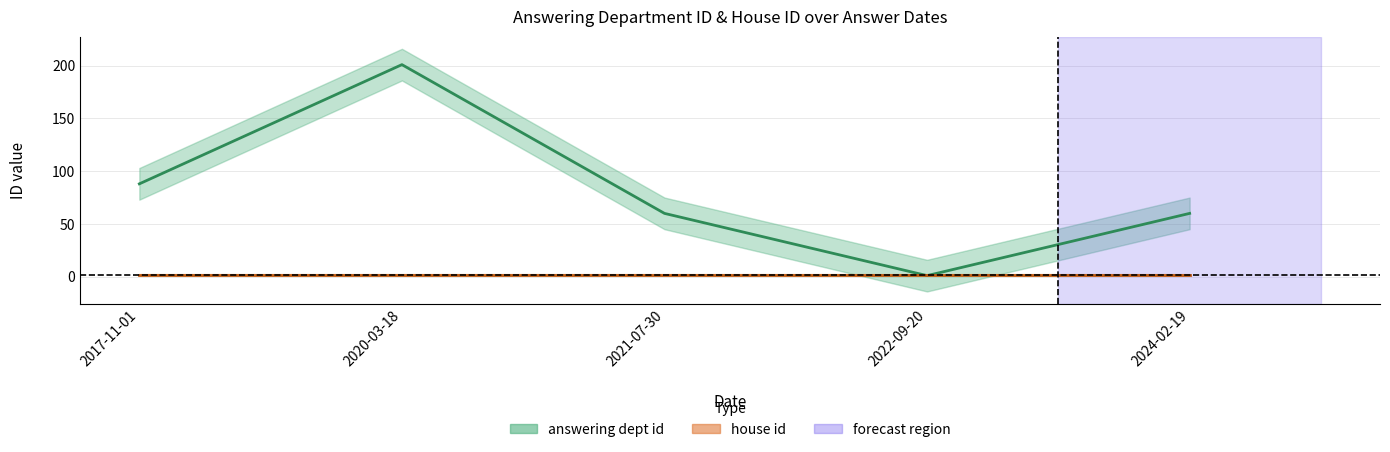

Reading right to left, what are all the values shown in this chart?

answering dept id: 2017-11-01=88	2020-03-18=201	2021-07-30=60	2022-09-20=1	2024-02-19=60
house id: 2017-11-01=2	2020-03-18=2	2021-07-30=2	2022-09-20=2	2024-02-19=2